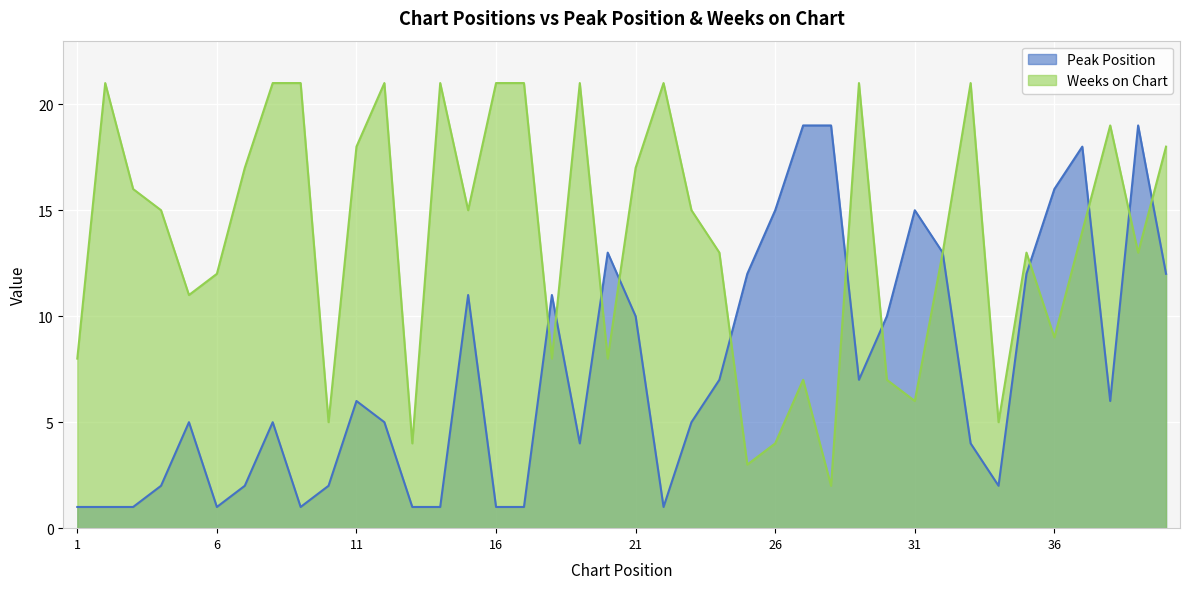

Between 24 and 26, which is larger?

26